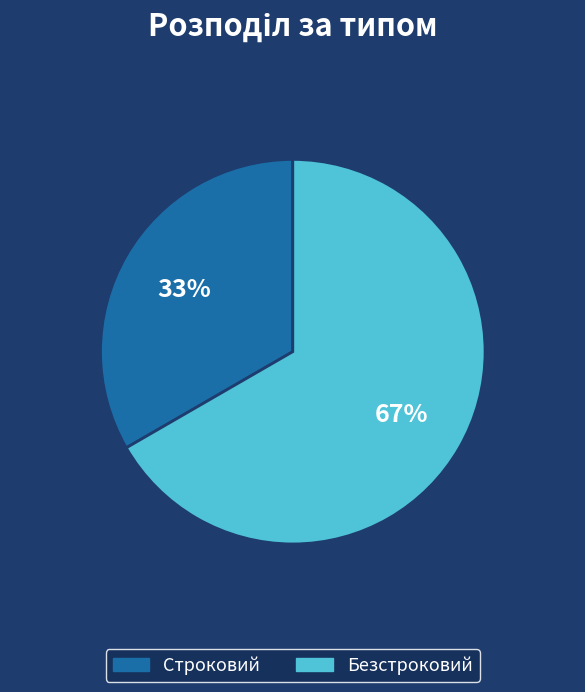

To the nearest percent, what portion does Строковий represent?

33%